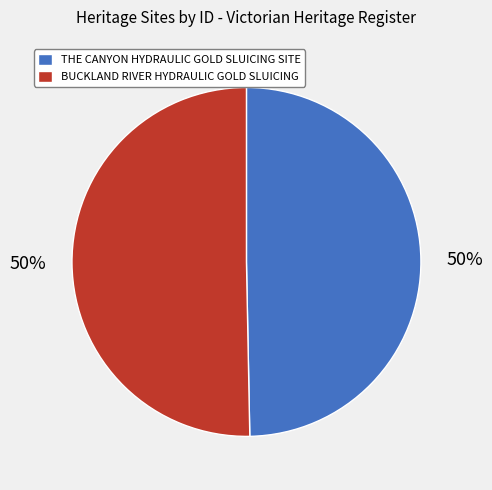

To the nearest percent, what portion does BUCKLAND RIVER HYDRAULIC GOLD SLUICING represent?

50%